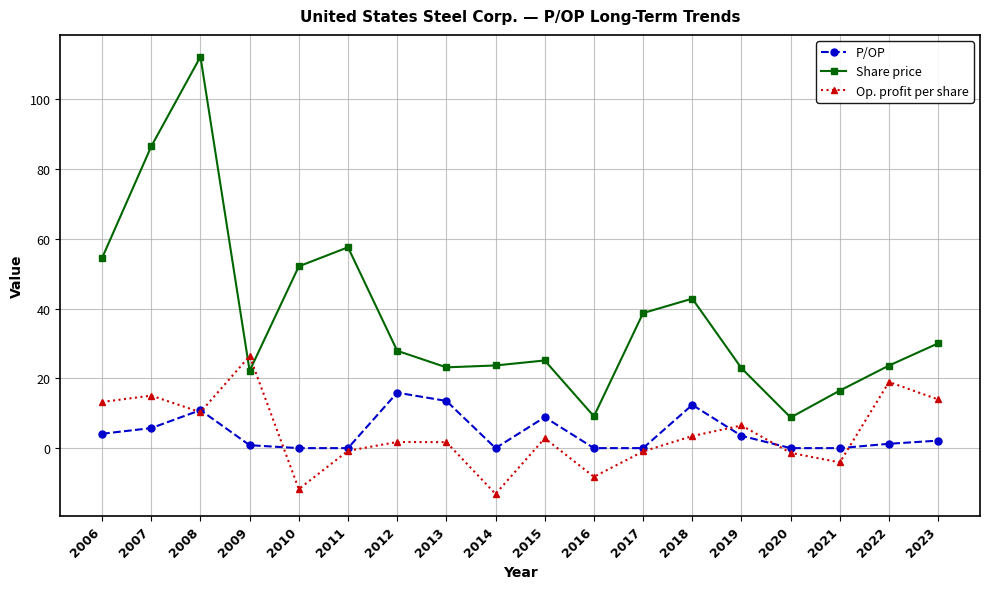

Rank the series at 2015 from lowest to highest value.

Op. profit per share, P/OP, Share price